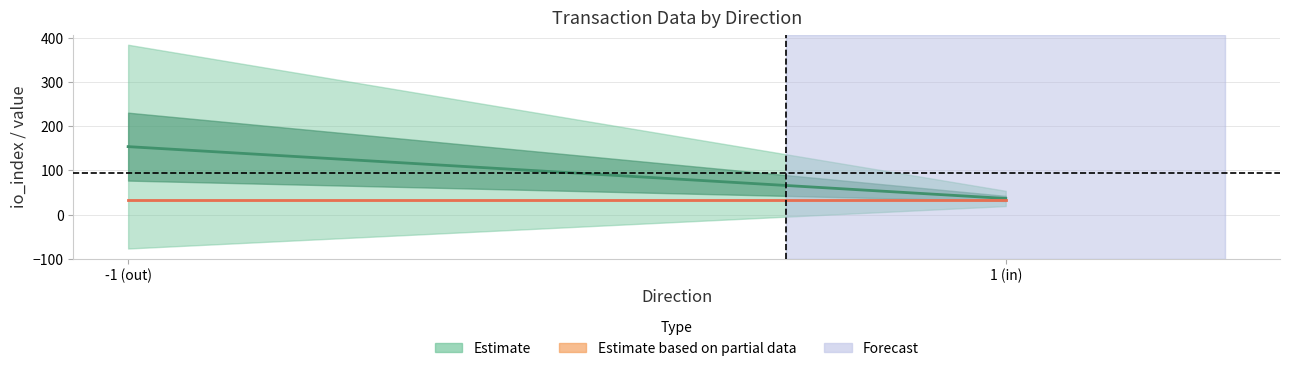

Is this an area chart (filled region under the line)?

No